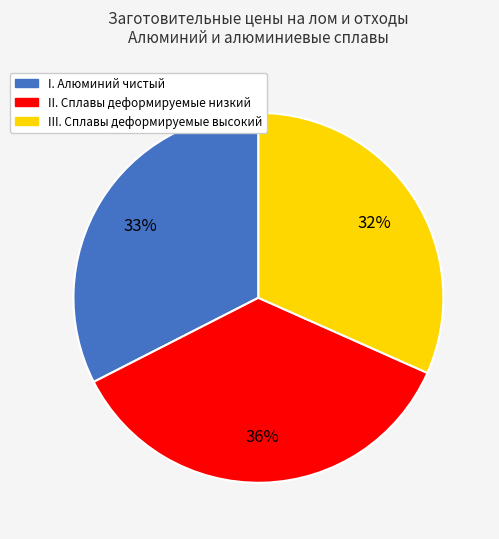

Count the number of slices in the pie.

3